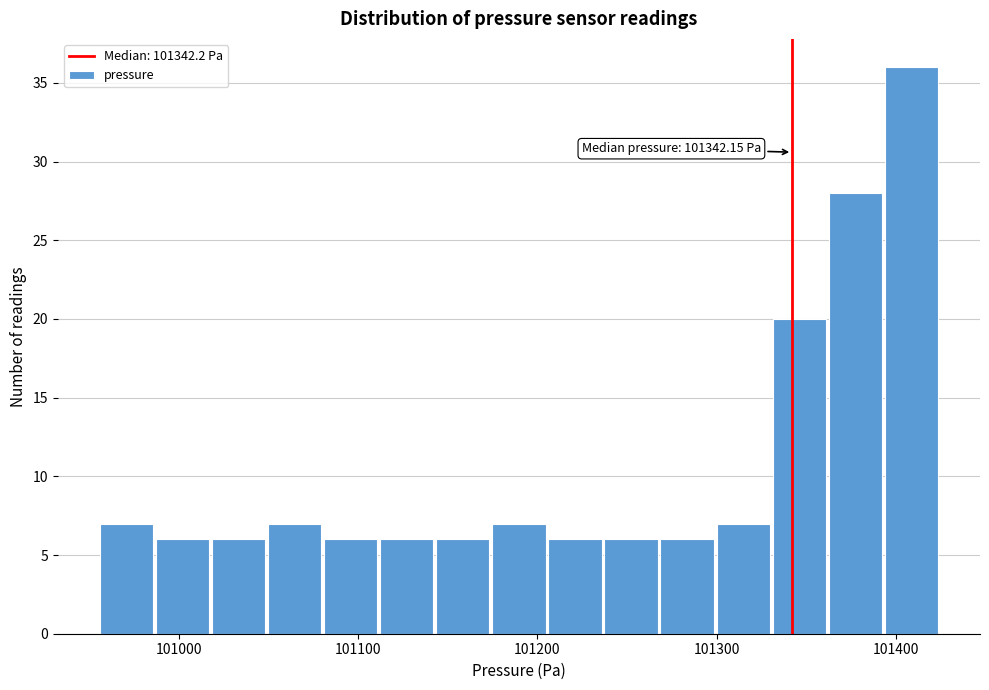

Read against the x-axis, roughly where is the centre of the tallest bar?

101410